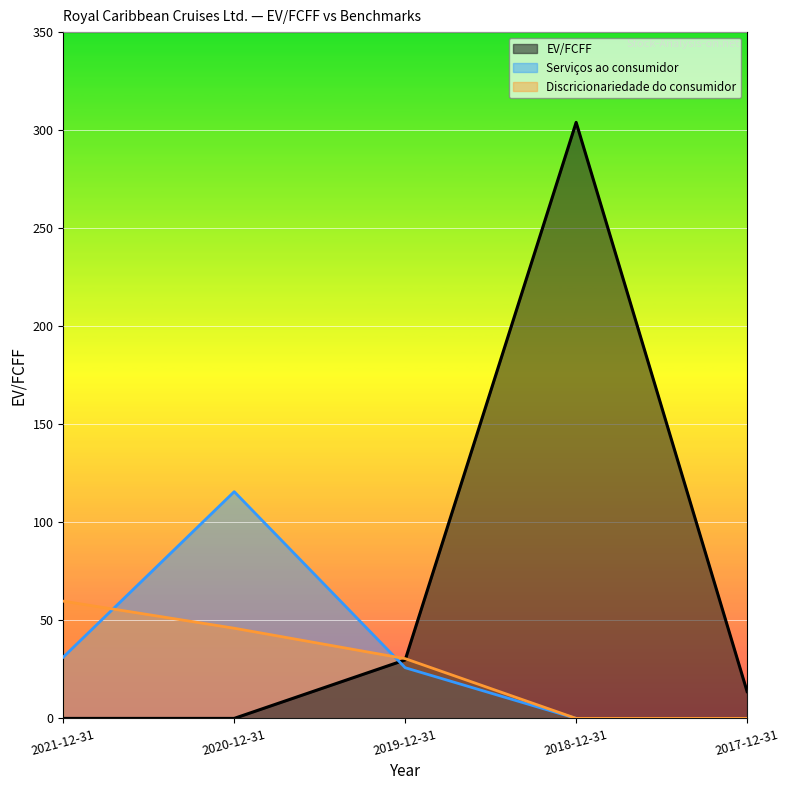

How many lines are shown in the chart?

3